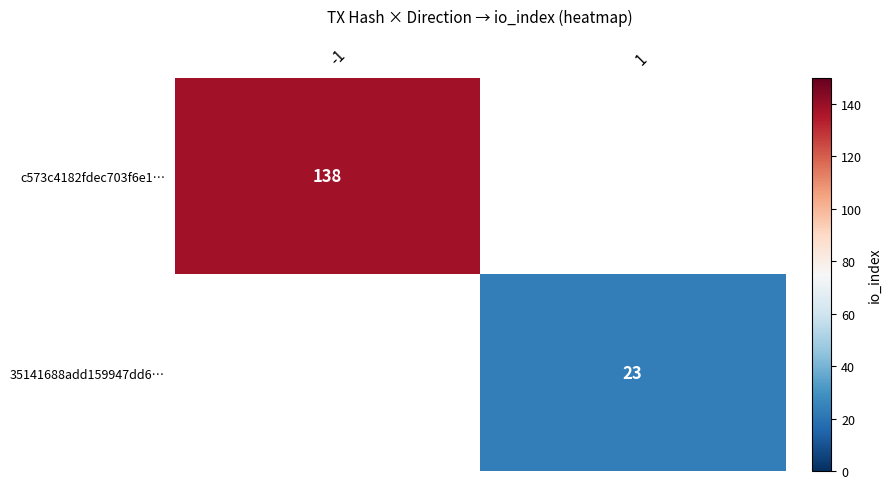

The c573c4182fdec703f6e1… series shows 138 at -1. True or false?

True